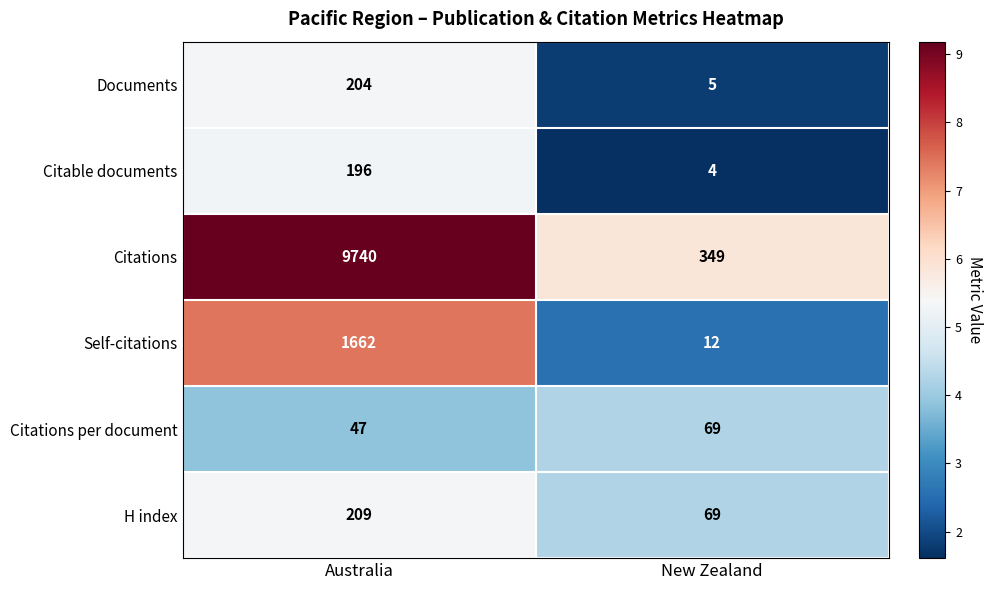

What is the sum of all Documents values?

209